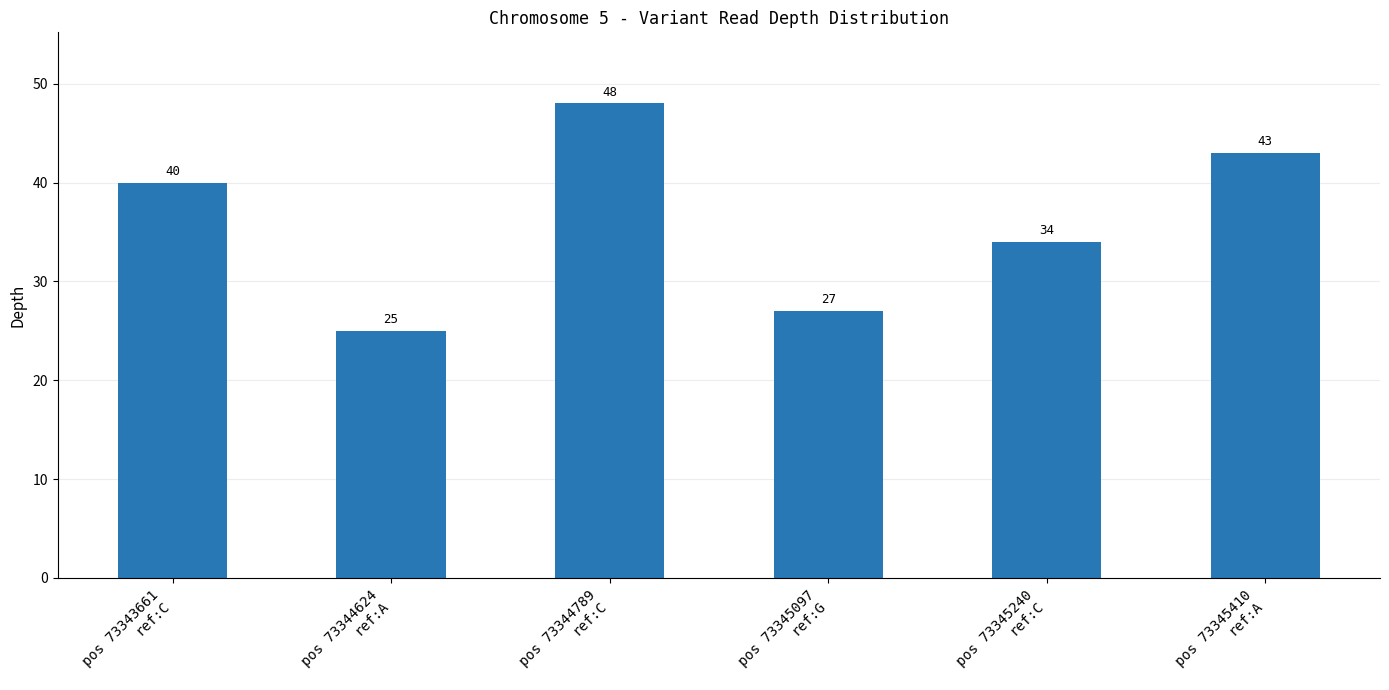

Which category has the highest value across all series?

pos 73344789
ref:C